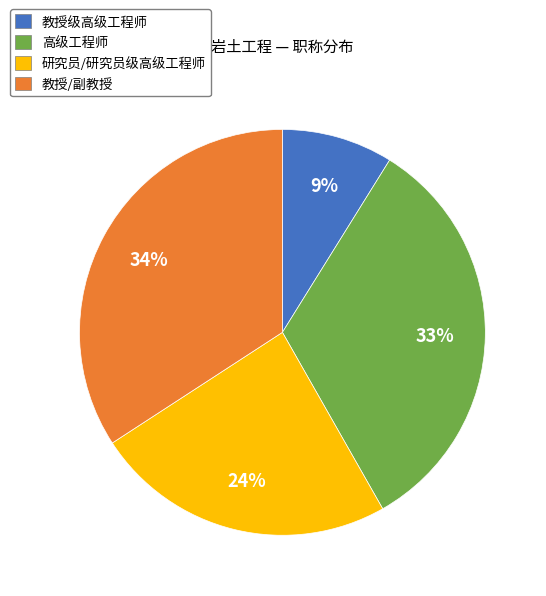

To the nearest percent, what is the difference between the largest and smallest slice percentages?

25%